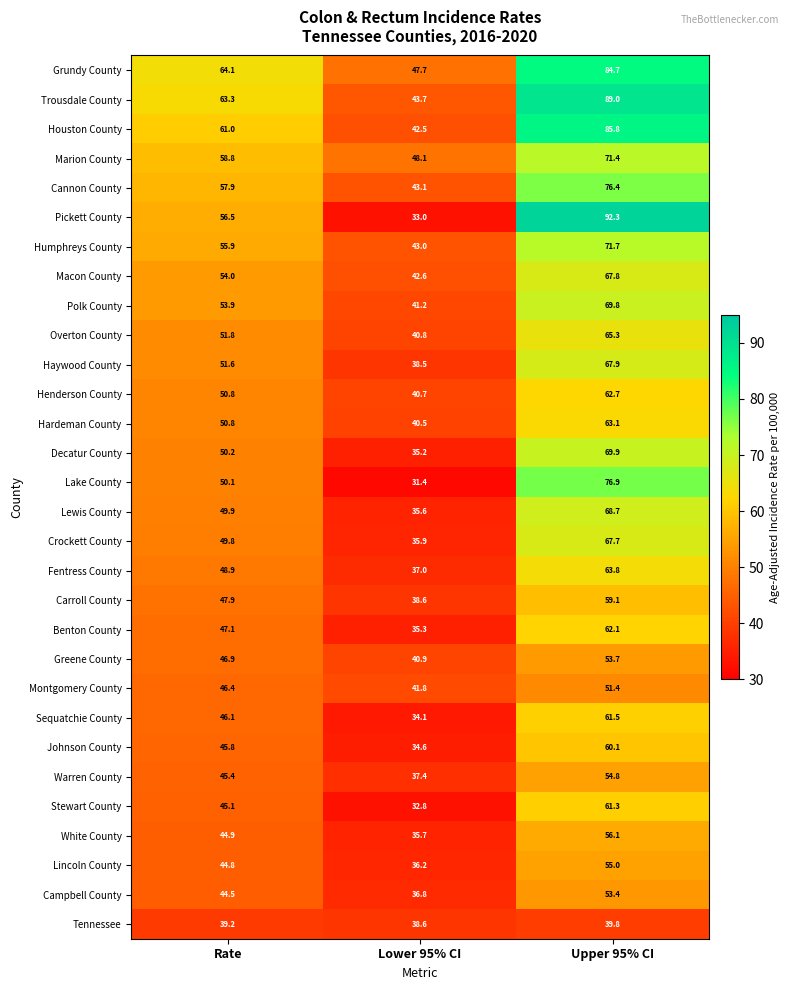

How many distinct data groups are displayed?

30